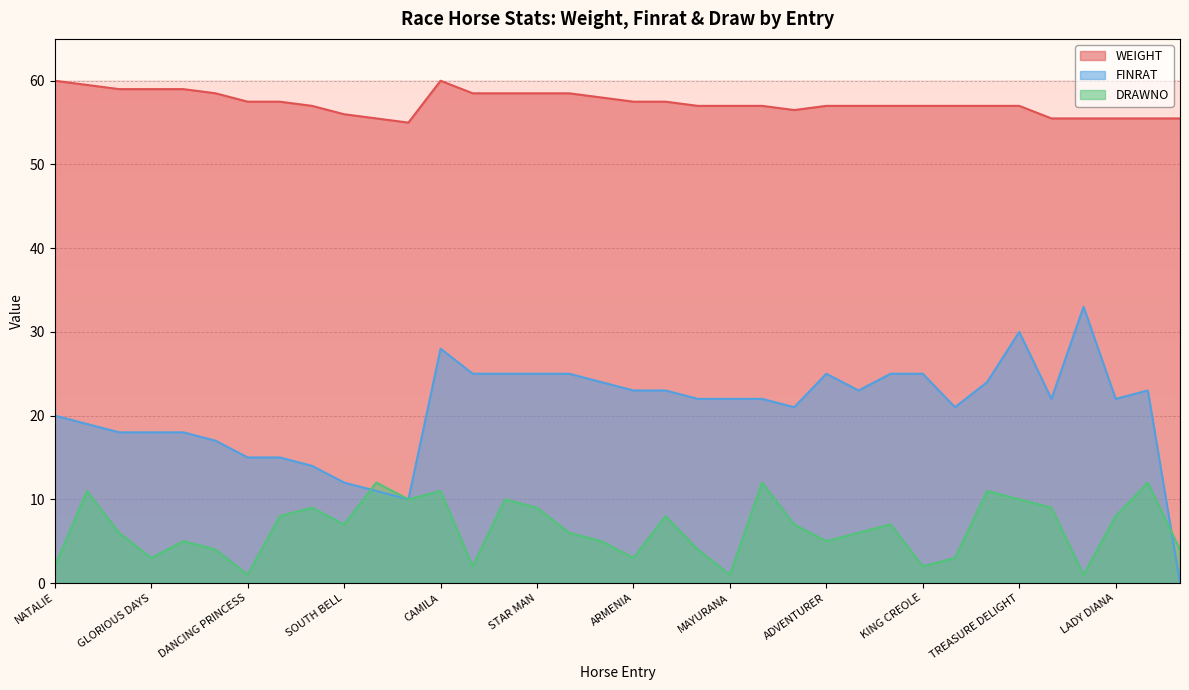

At NATALIE, list the series in order from smallest to largest.

DRAWNO, FINRAT, WEIGHT